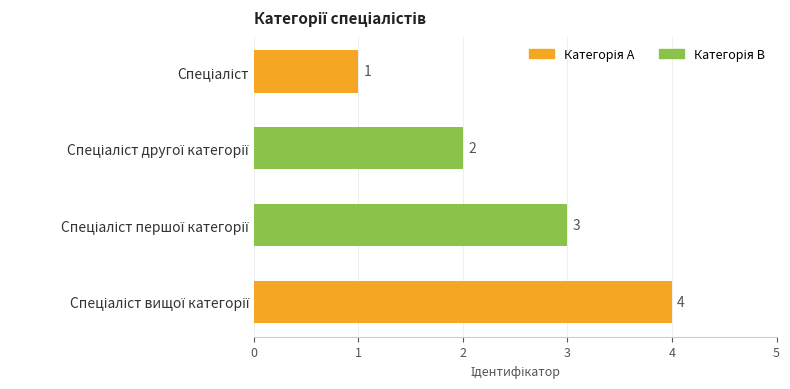

What is the maximum value shown in the chart?

4